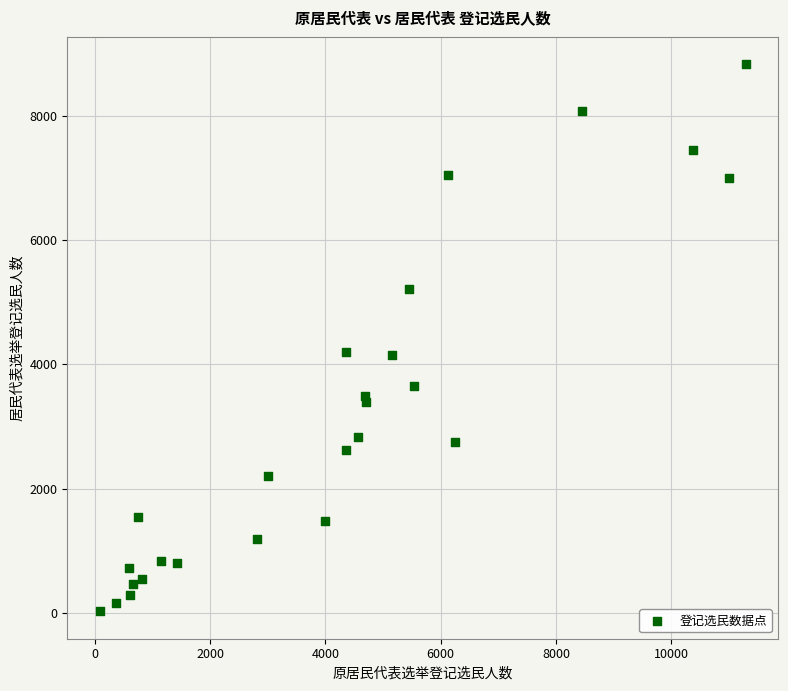

What is the range of X values (max minus min)?

11201